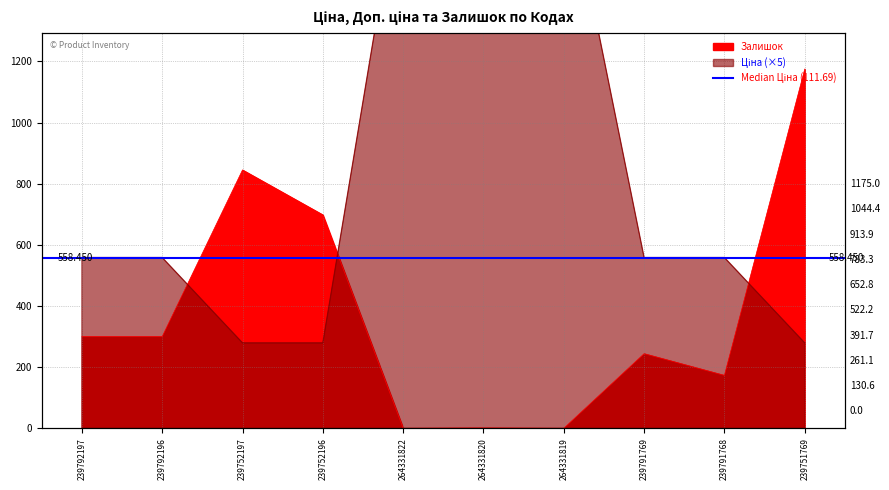

What is the sum of the Залишок values at 264331820 and 239792197?

301.0